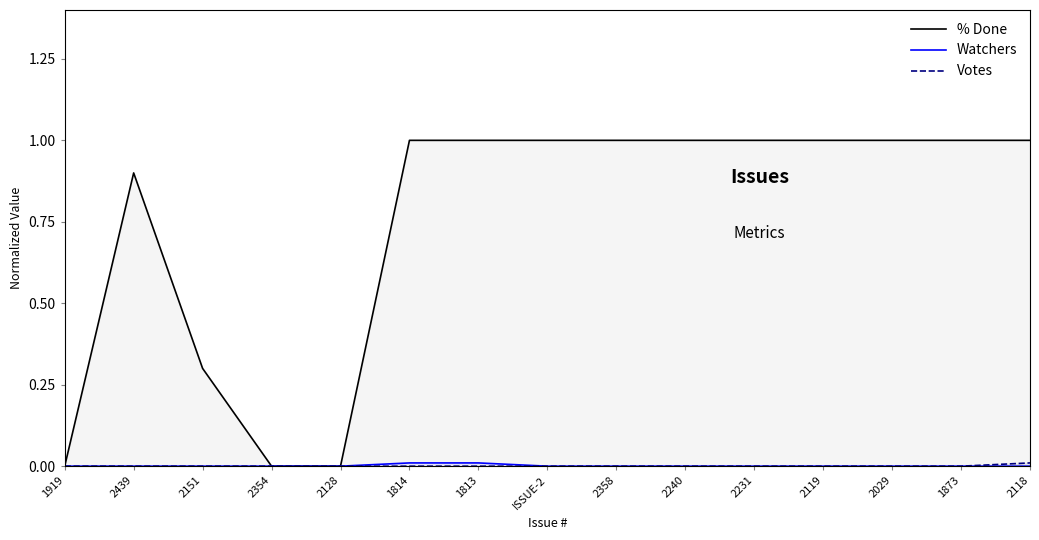

Which series has the largest range (max minus min)?

% Done